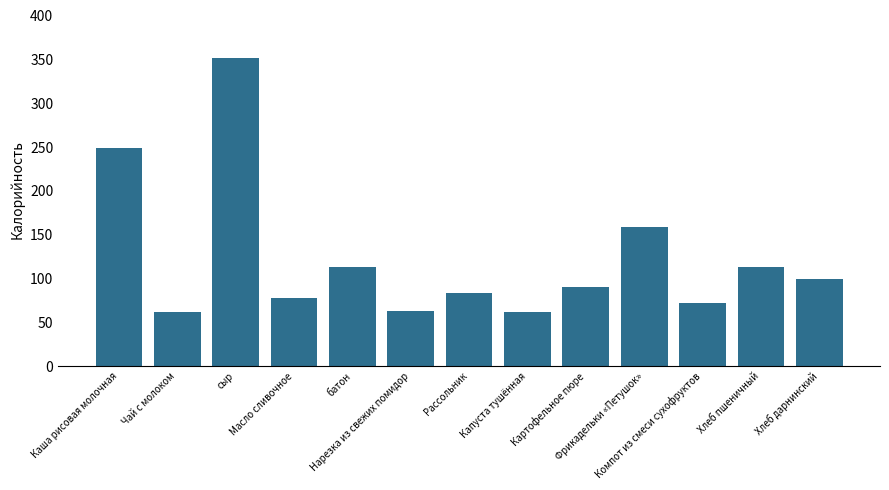

What is the label of the 4th bar from the left?

Масло сливочное